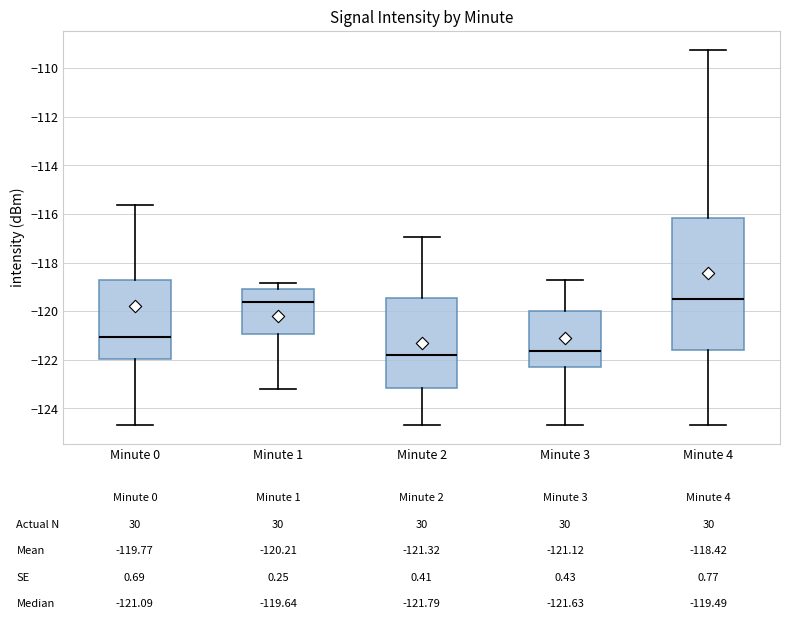

Which box is the tallest, from its lower edge to its upper edge?

Minute 4